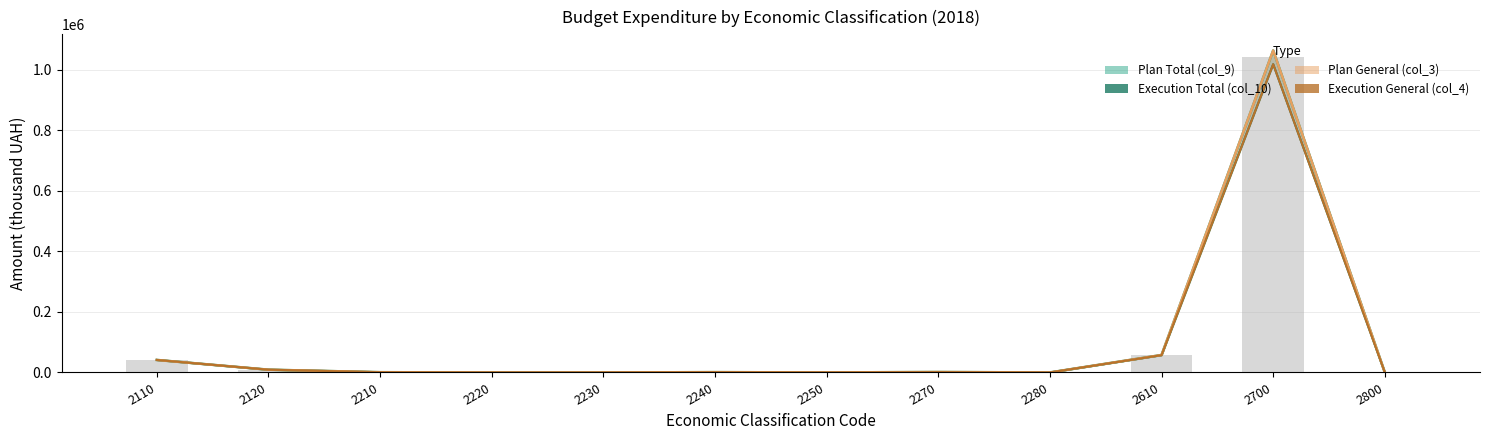

The value of Execution General (col_4) at 2210 is 1175.9. True or false?

False